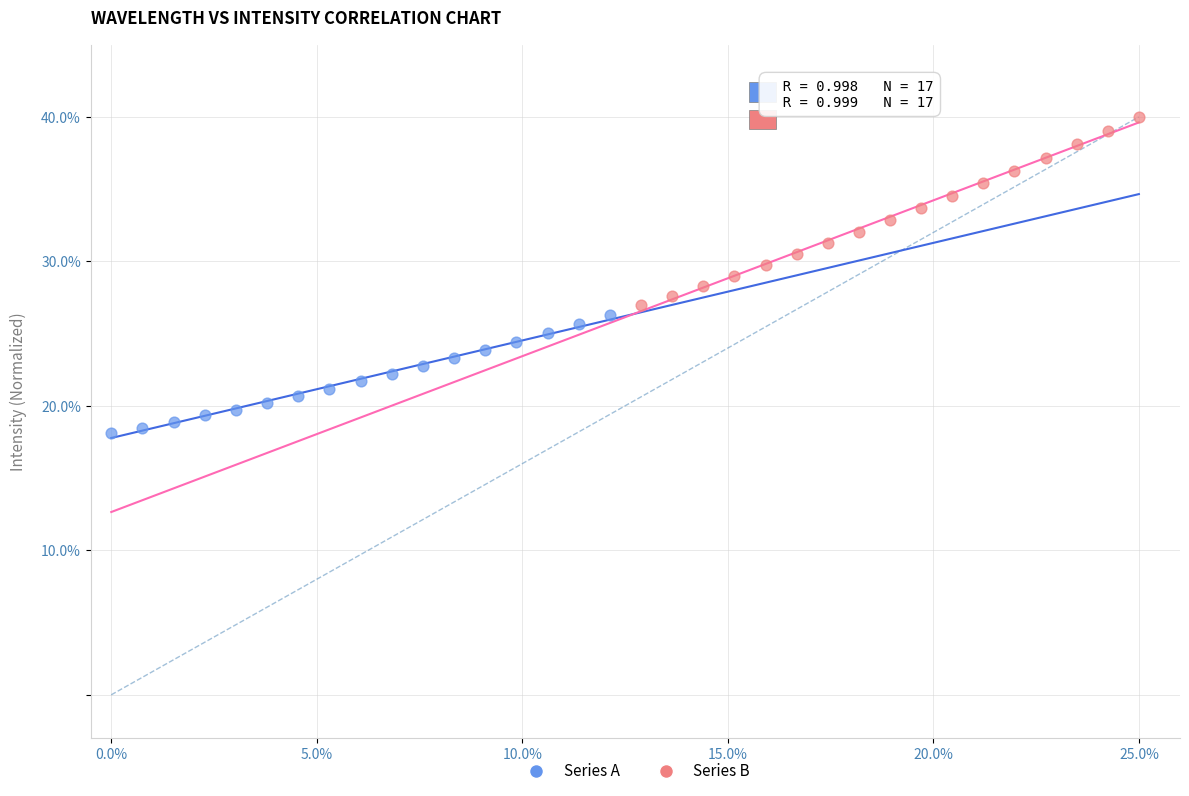

Which series reaches the maximum Y coordinate?

Series B